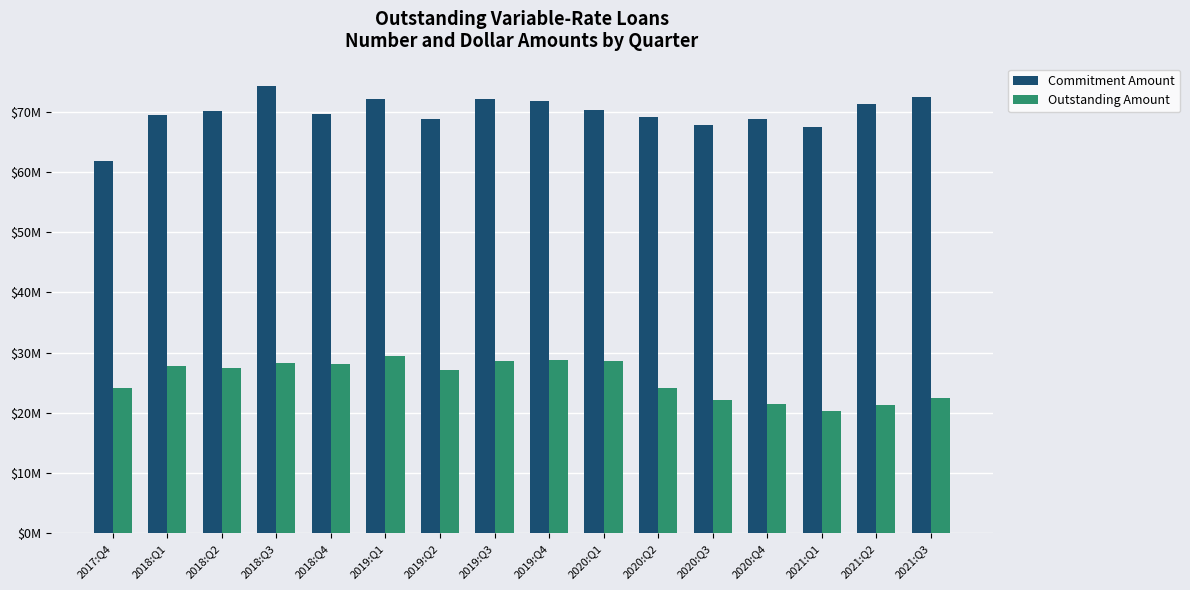

What is the value of the Outstanding Amount bar at the 11th from the left?

24.2